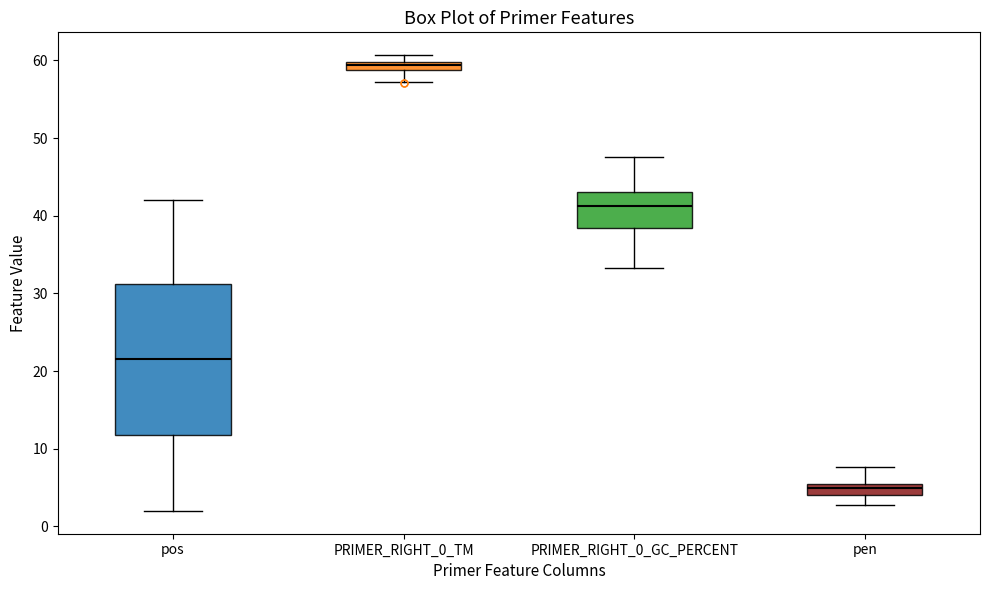

Which box is the tallest, from its lower edge to its upper edge?

pos